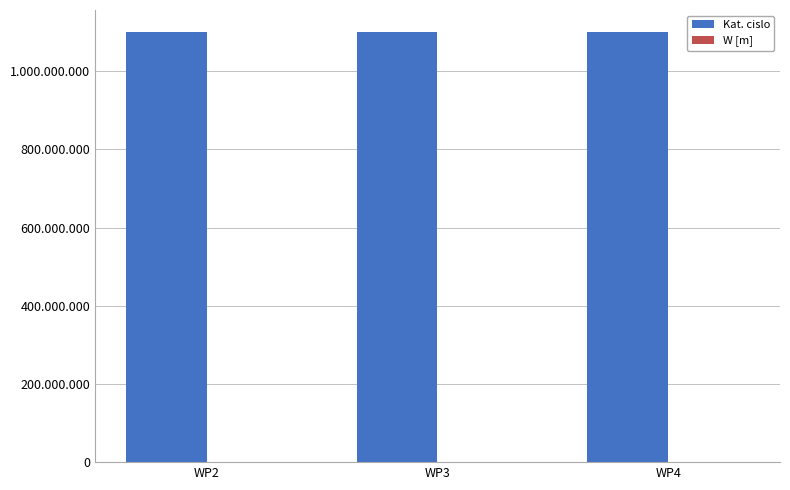

True or false: Kat. cislo has a value of 741708848.3 at WP4.

False